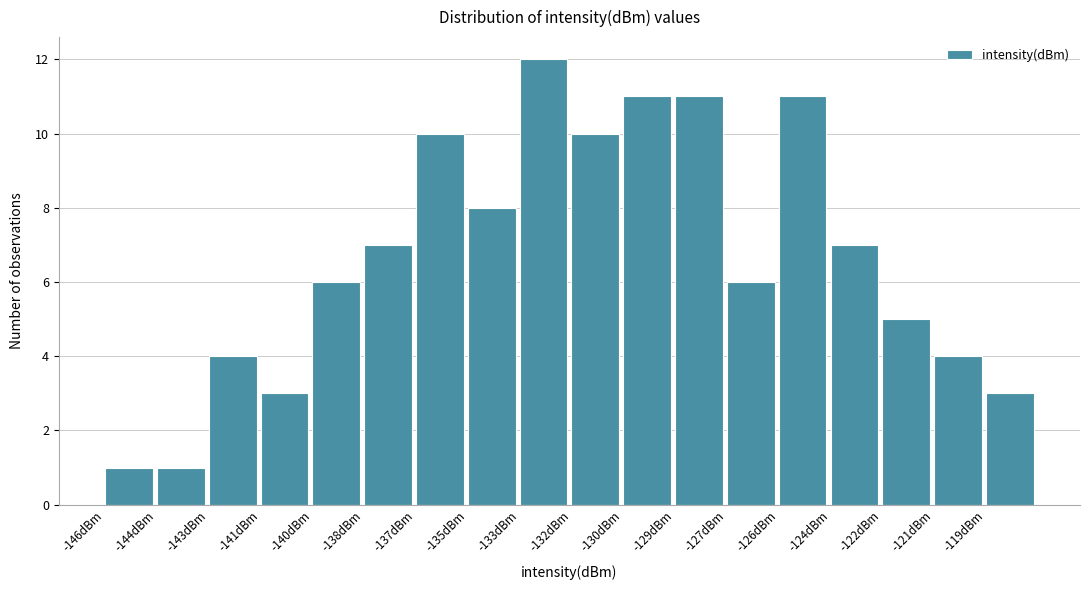

Reading left to right, list all the values displayed in this chart.

1	1	4	3	6	7	10	8	12	10	11	11	6	11	7	5	4	3